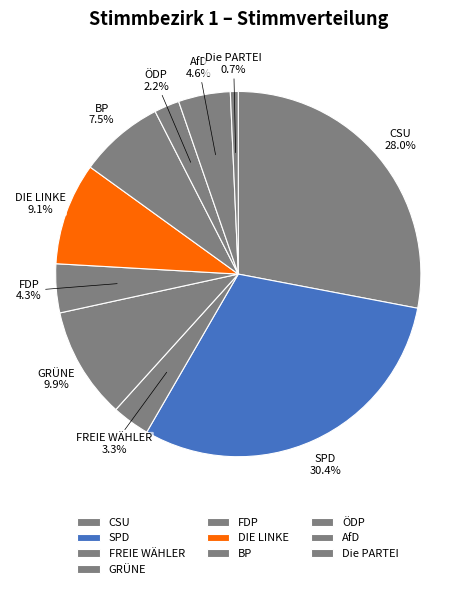

Which slice is the smallest?

Die PARTEI